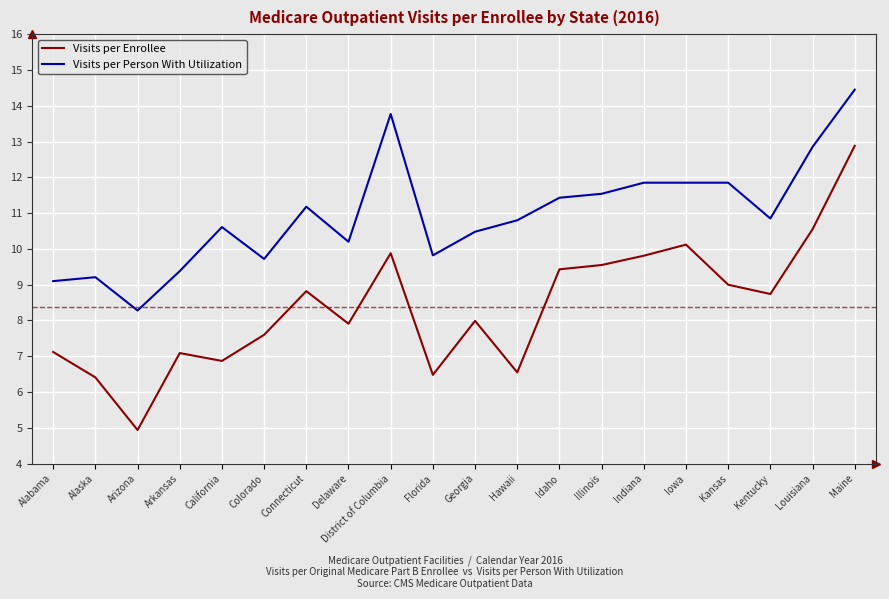

List the series in order of their overall mean, lowest first.

Visits per Enrollee, Visits per Person With Utilization